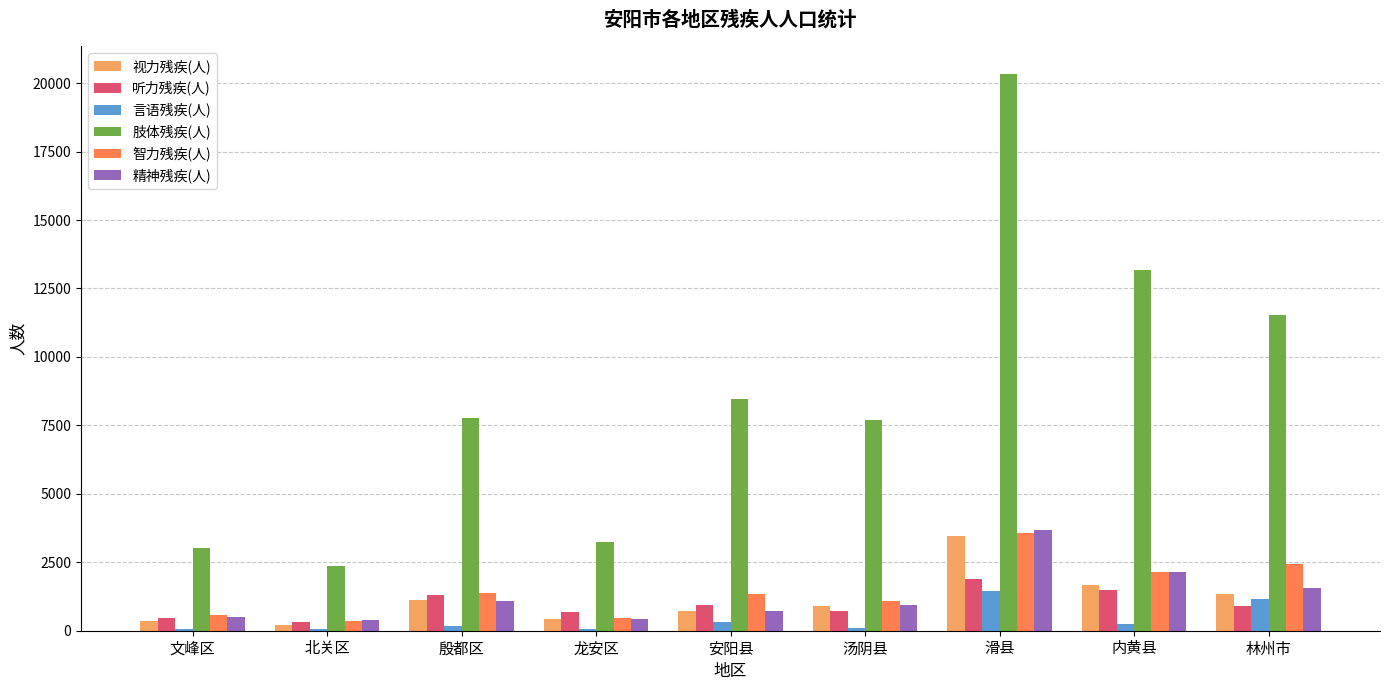

Which series has the largest total across all categories?

肢体残疾(人)